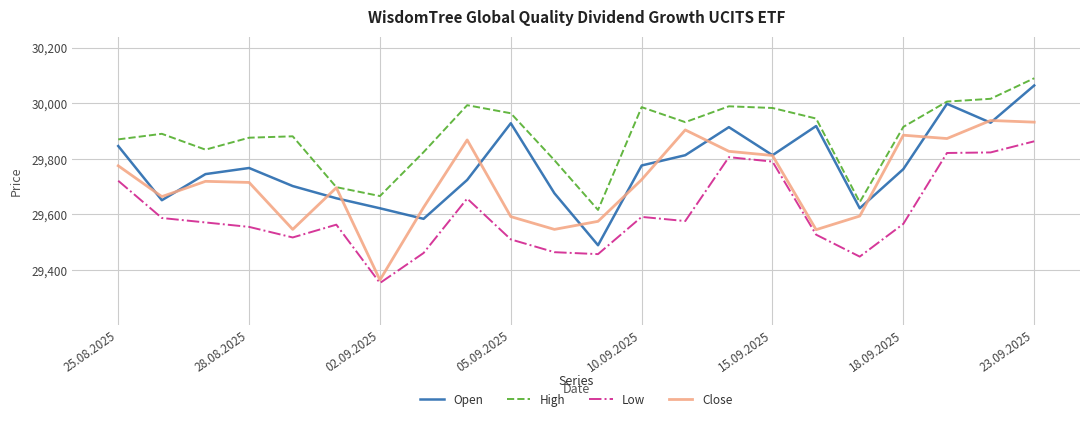

True or false: Open and Low cross at least once.

False